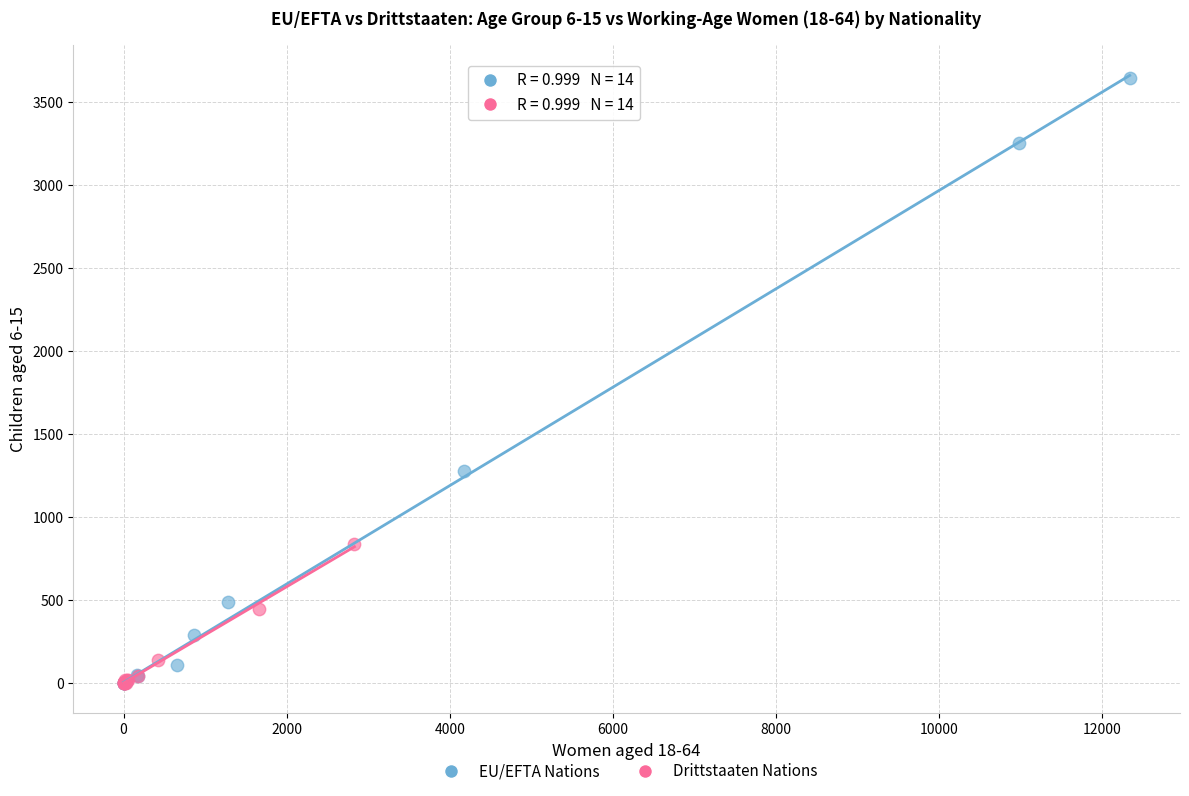

Which series has the largest Y range (max minus min)?

EU/EFTA Nations